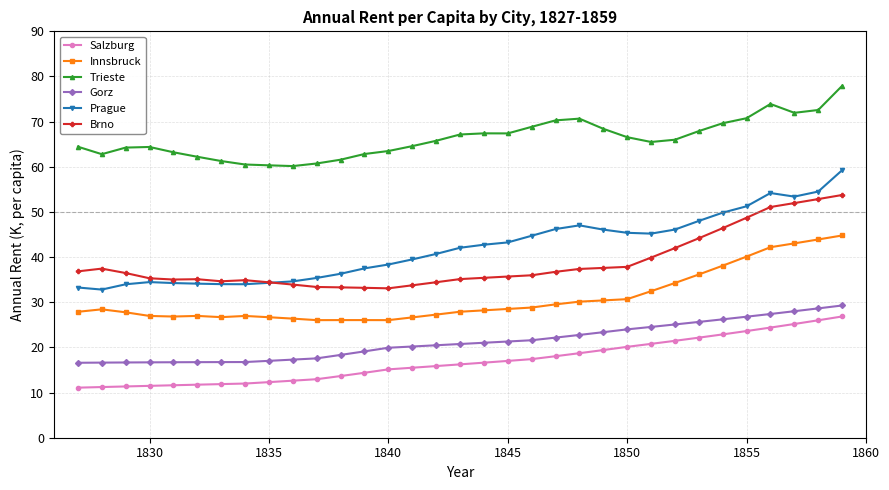

True or false: Innsbruck and Salzburg cross at least once.

False